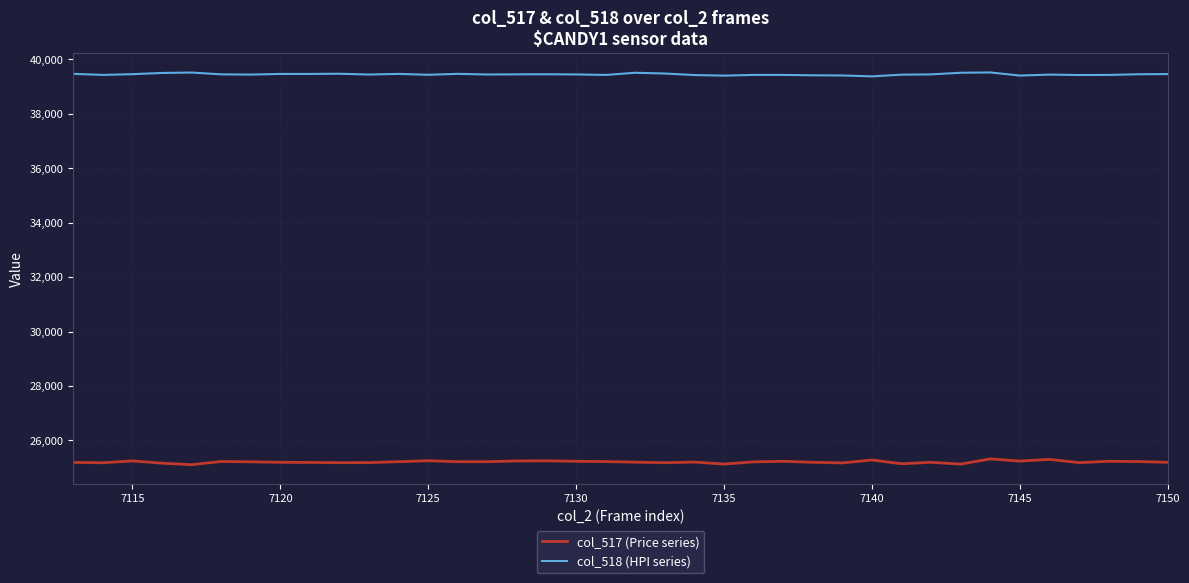

List the series in order of their overall mean, highest first.

col_518 (HPI series), col_517 (Price series)